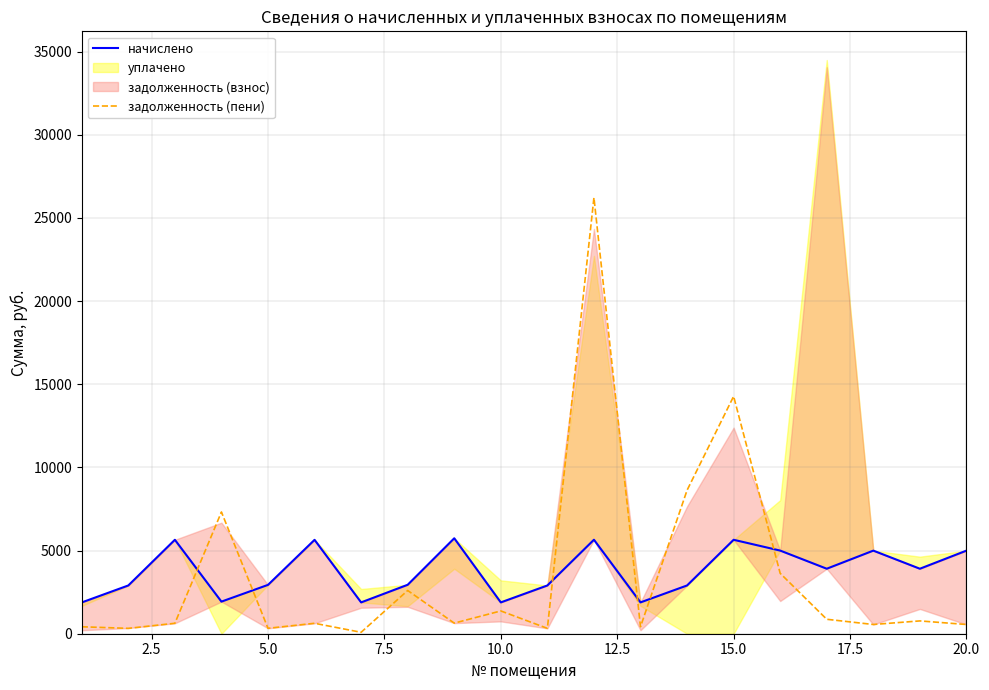

Does the chart have visible grid lines?

Yes